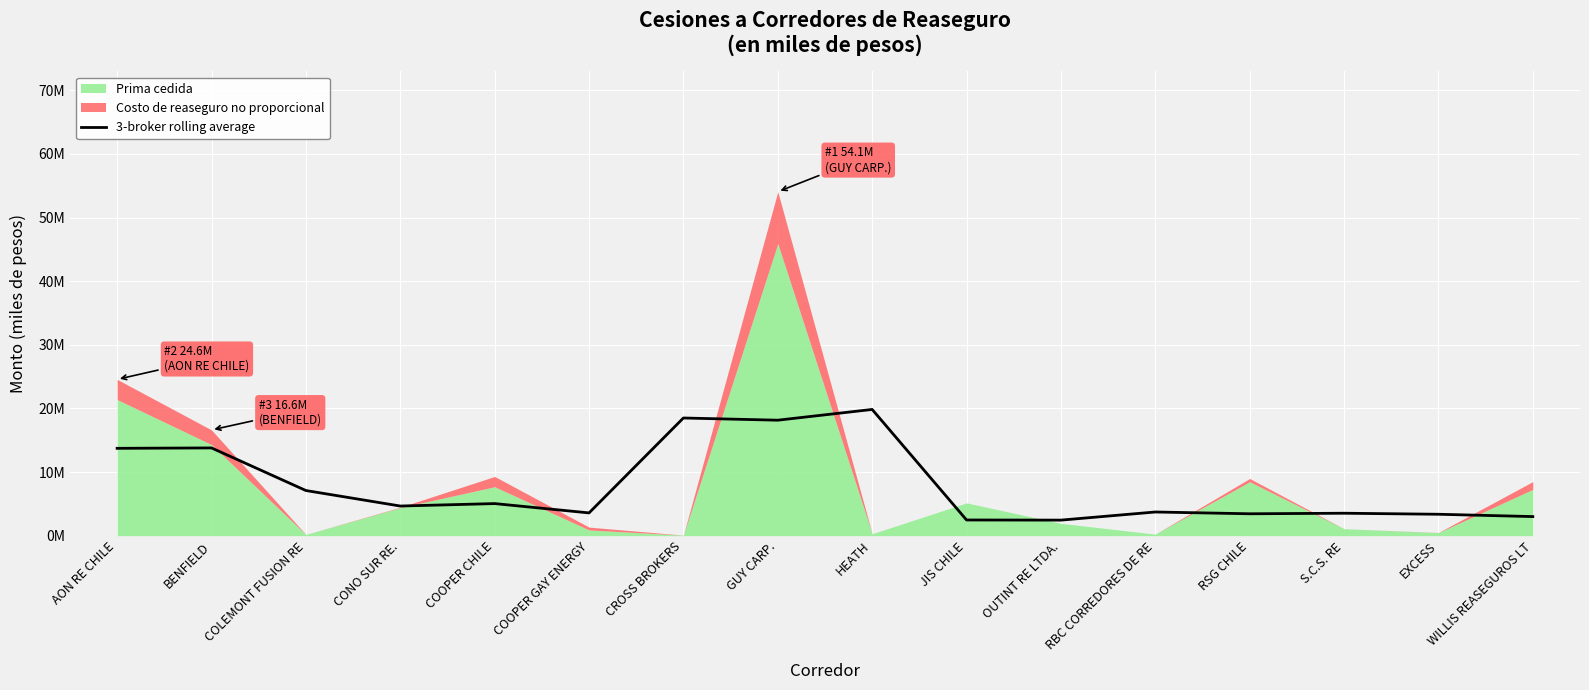

Where does the data first go above 4656092?

AON RE CHILE